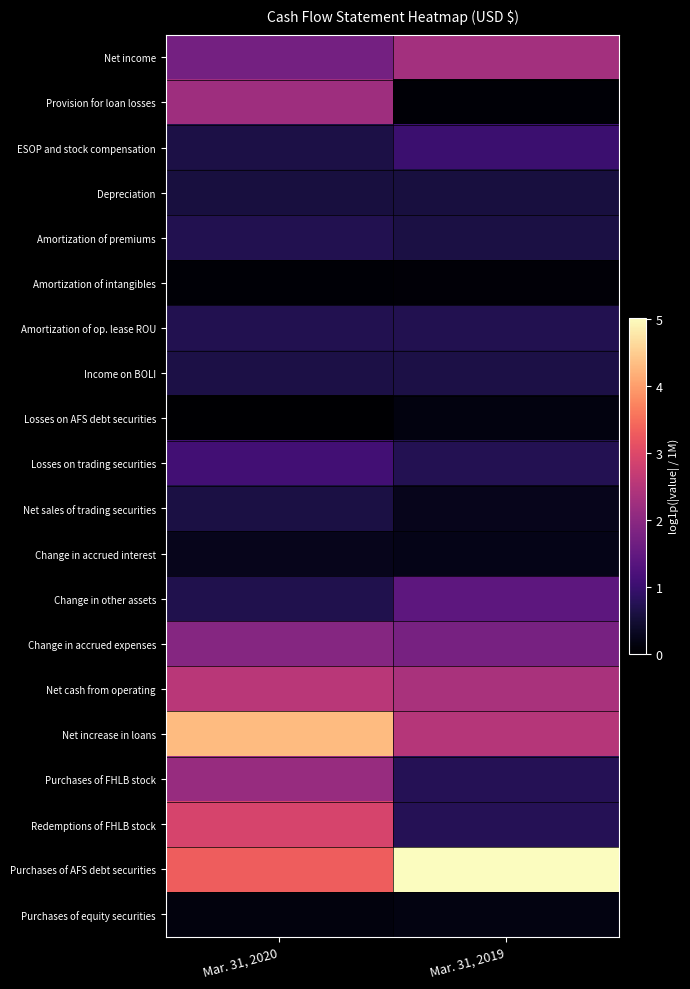

Reading left to right, extract all data points from this chart.

Net income: Mar. 31, 2020=1.7	Mar. 31, 2019=2.3
Provision for loan losses: Mar. 31, 2020=2.2	Mar. 31, 2019=0.1
ESOP and stock compensation: Mar. 31, 2020=0.6	Mar. 31, 2019=1.0
Depreciation: Mar. 31, 2020=0.6	Mar. 31, 2019=0.6
Amortization of premiums: Mar. 31, 2020=0.7	Mar. 31, 2019=0.6
Amortization of intangibles: Mar. 31, 2020=0.1	Mar. 31, 2019=0.1
Amortization of op. lease ROU: Mar. 31, 2020=0.7	Mar. 31, 2019=0.7
Income on BOLI: Mar. 31, 2020=0.6	Mar. 31, 2019=0.6
Losses on AFS debt securities: Mar. 31, 2020=0.0	Mar. 31, 2019=0.1
Losses on trading securities: Mar. 31, 2020=1.1	Mar. 31, 2019=0.7
Net sales of trading securities: Mar. 31, 2020=0.6	Mar. 31, 2019=0.3
Change in accrued interest: Mar. 31, 2020=0.3	Mar. 31, 2019=0.2
Change in other assets: Mar. 31, 2020=0.7	Mar. 31, 2019=1.4
Change in accrued expenses: Mar. 31, 2020=1.9	Mar. 31, 2019=1.7
Net cash from operating: Mar. 31, 2020=2.6	Mar. 31, 2019=2.4
Net increase in loans: Mar. 31, 2020=4.3	Mar. 31, 2019=2.5
Purchases of FHLB stock: Mar. 31, 2020=2.1	Mar. 31, 2019=0.8
Redemptions of FHLB stock: Mar. 31, 2020=2.9	Mar. 31, 2019=0.8
Purchases of AFS debt securities: Mar. 31, 2020=3.3	Mar. 31, 2019=5.0
Purchases of equity securities: Mar. 31, 2020=0.1	Mar. 31, 2019=0.2